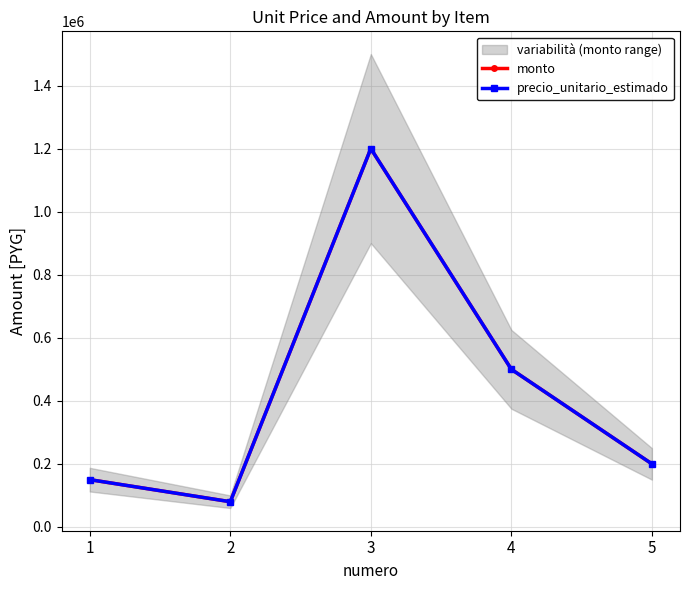

Reading right to left, list all the values displayed in this chart.

monto: 200000	500000	1200000	80000	150000
precio_unitario_estimado: 200000	500000	1200000	80000	150000